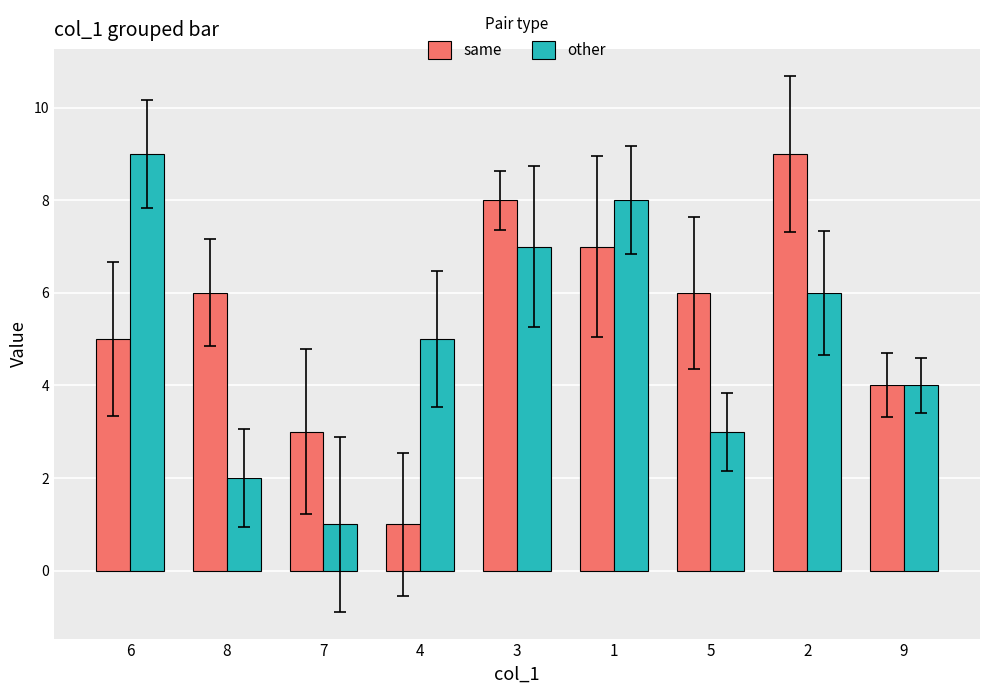

At which label does other first exceed 5?

6